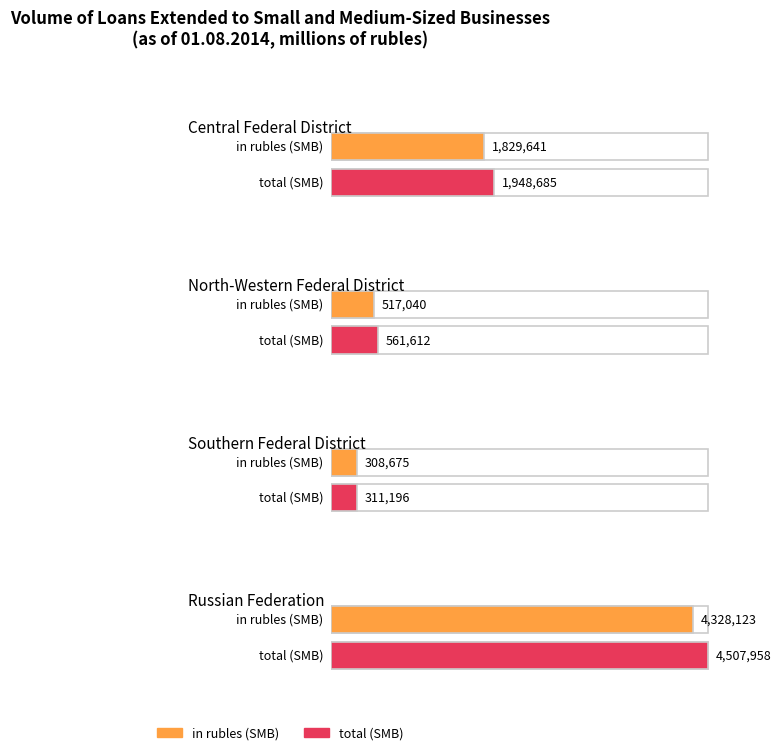

What is the sum of the total (SMB) values at Russian Federation and North-Western Federal District?

5069570